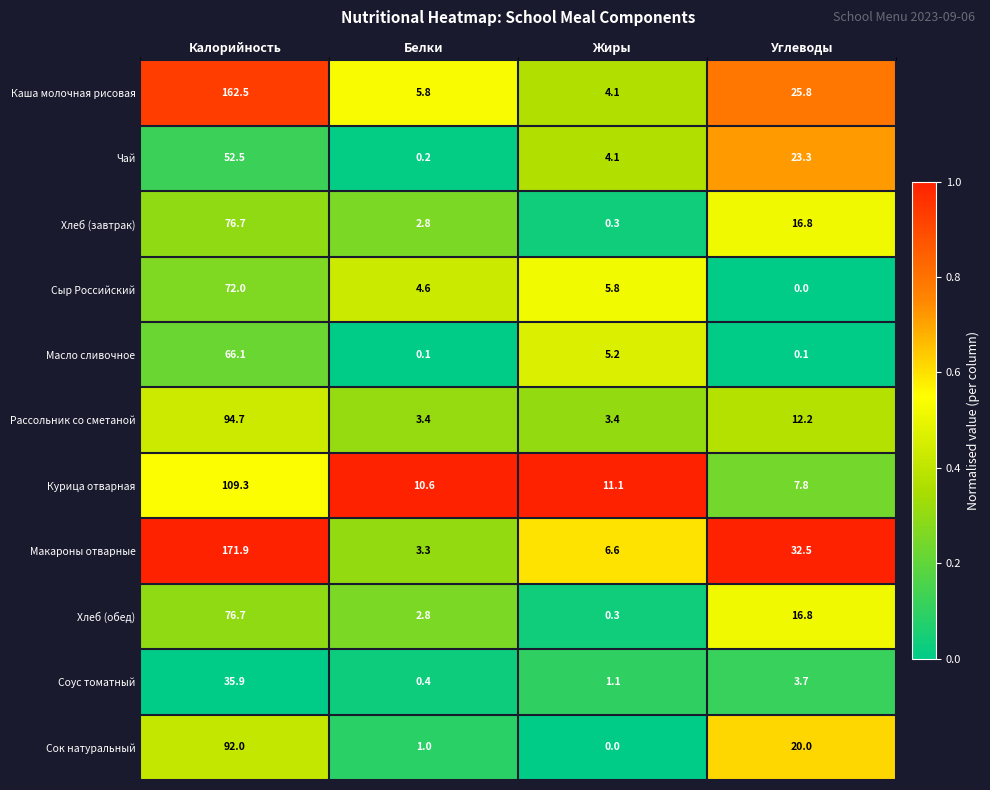

Where does the Каша молочная рисовая series first go above 25?

Калорийность